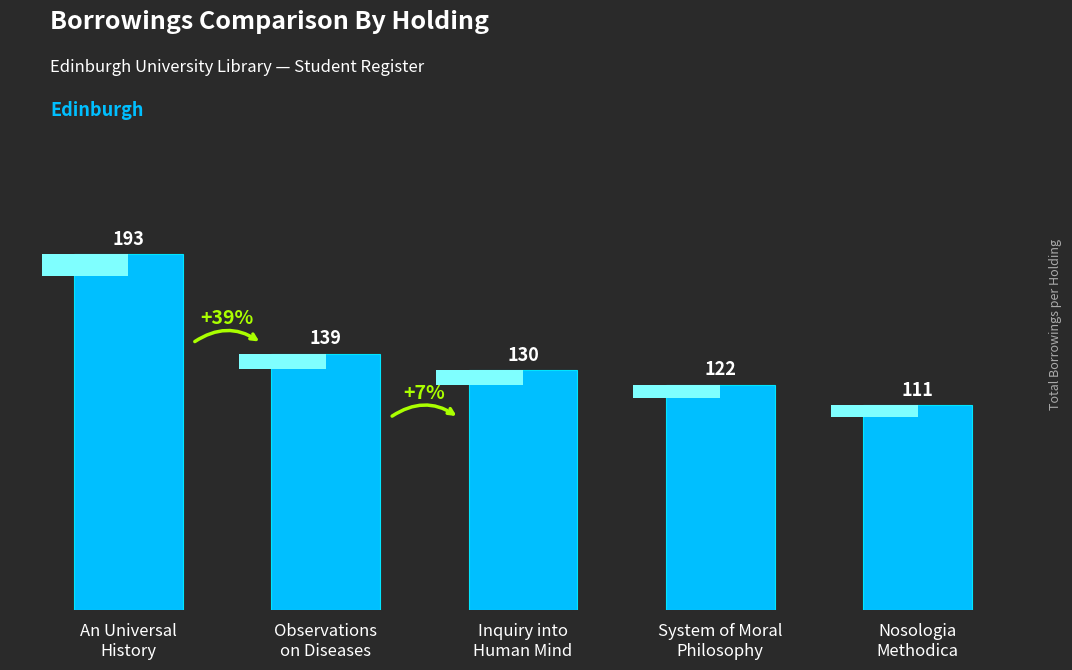

Reading right to left, transcribe all the data shown in this chart.

Nosologia
Methodica=111	System of Moral
Philosophy=122	Inquiry into
Human Mind=130	Observations
on Diseases=139	An Universal
History=193